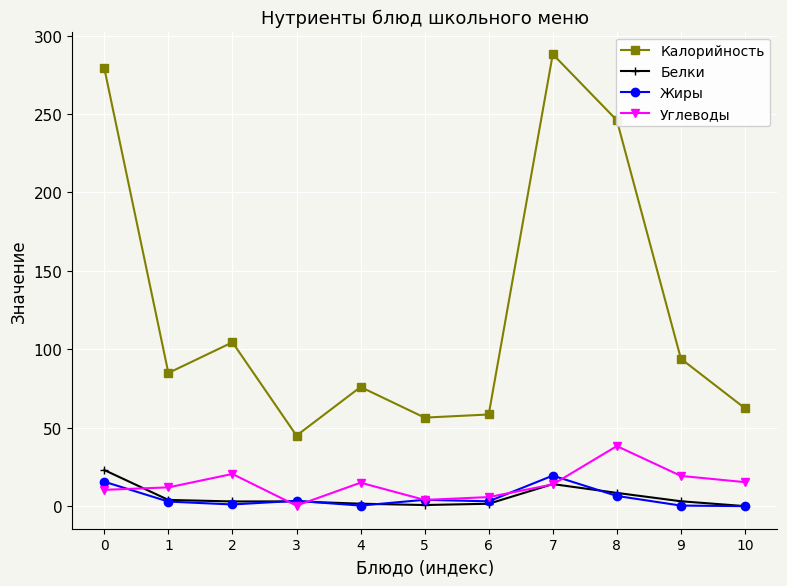

How many data points in Жиры are above 3?

6